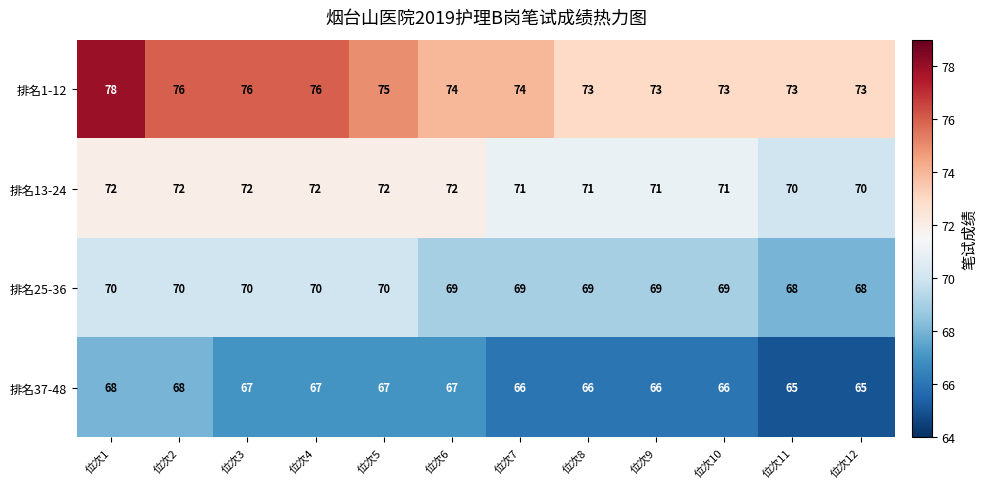

Is it true that 排名37-48 equals 17 at 位次10?

False